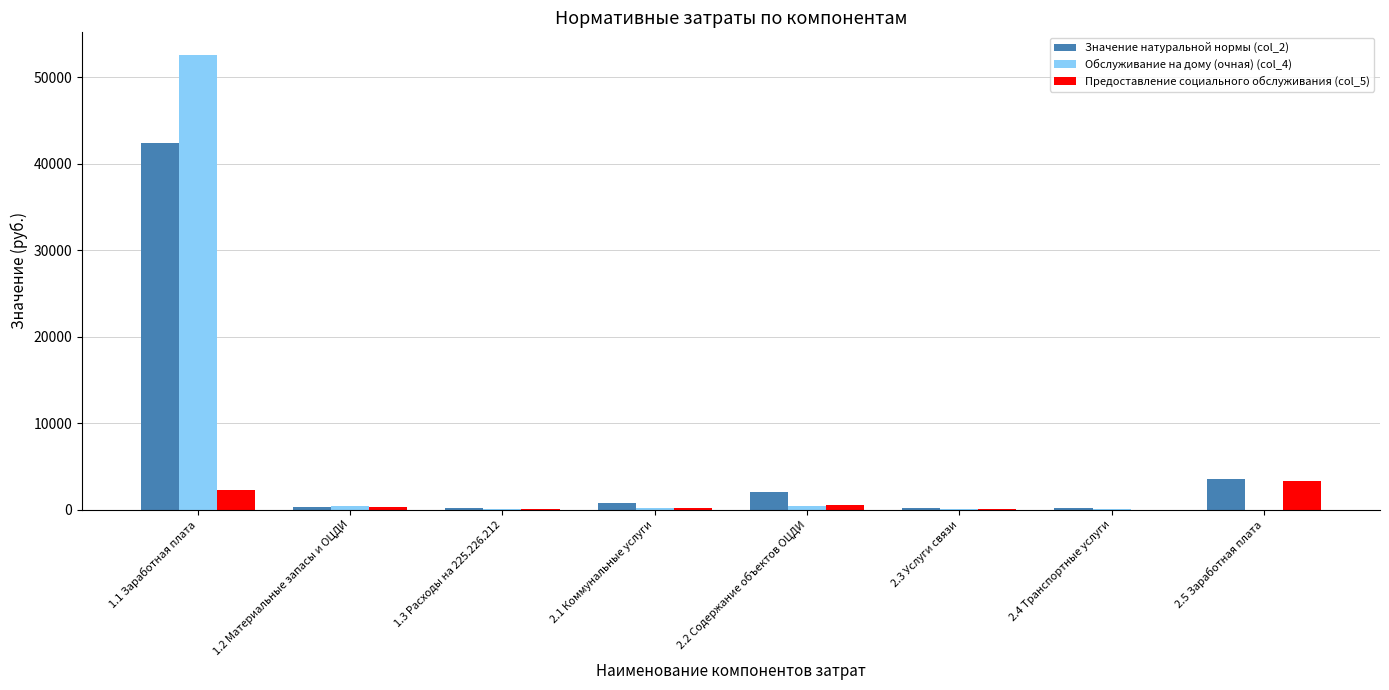

What is the maximum value shown in the chart?

52575.9